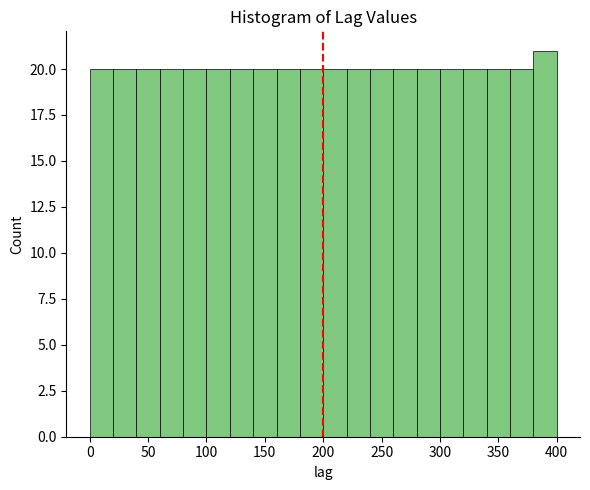

What is the height of the bar covering 180 to 200 on the x-axis? The values are not printed on the chart, so give them approximately, as read against the axis.

20